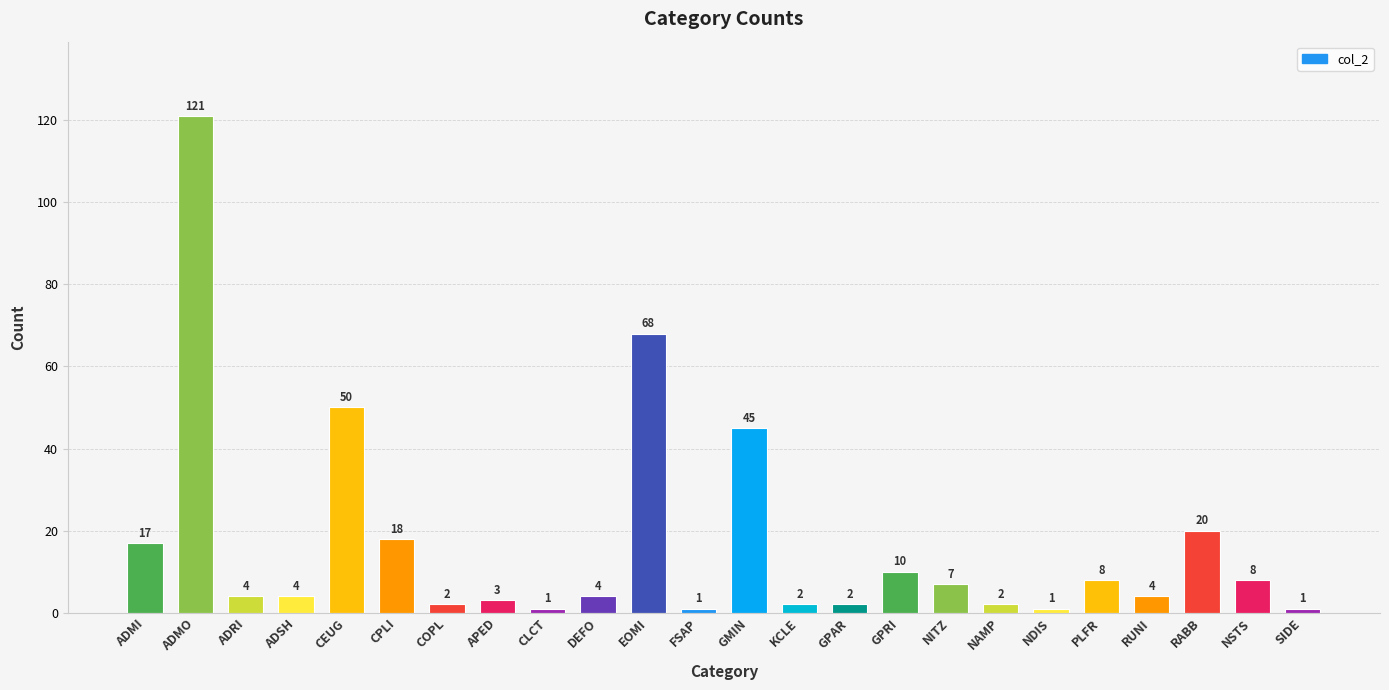

What is the value of the 7th bar from the left?

2